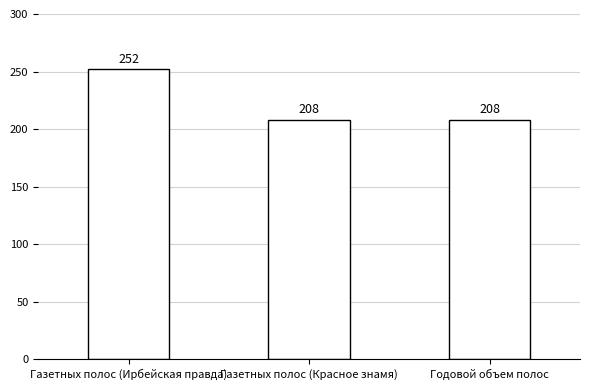

What is the value of the 2nd bar from the left?

208